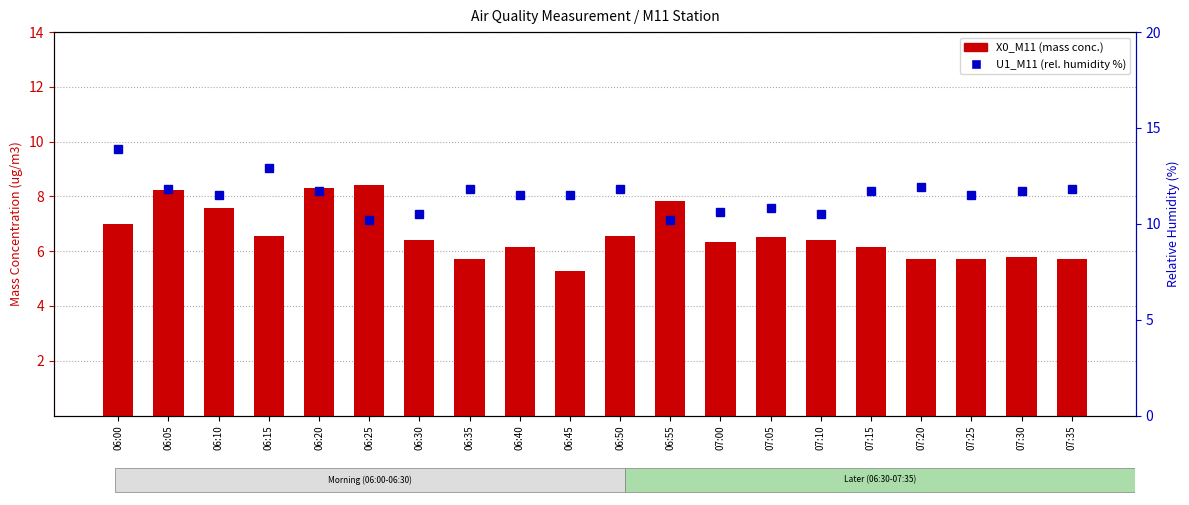

Where is U1_M11 (rel. humidity %) nearest to the value 12?

07:20